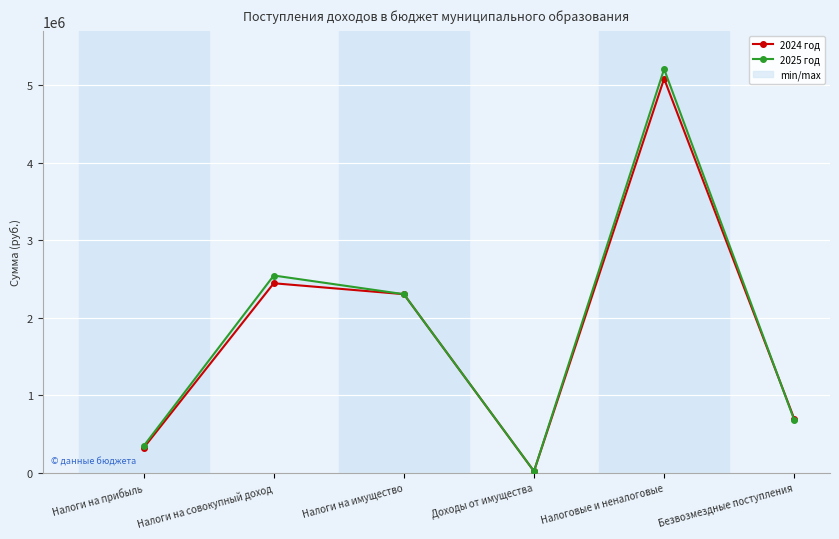

Which category has the lowest value in the 2025 год series?

Доходы от имущества